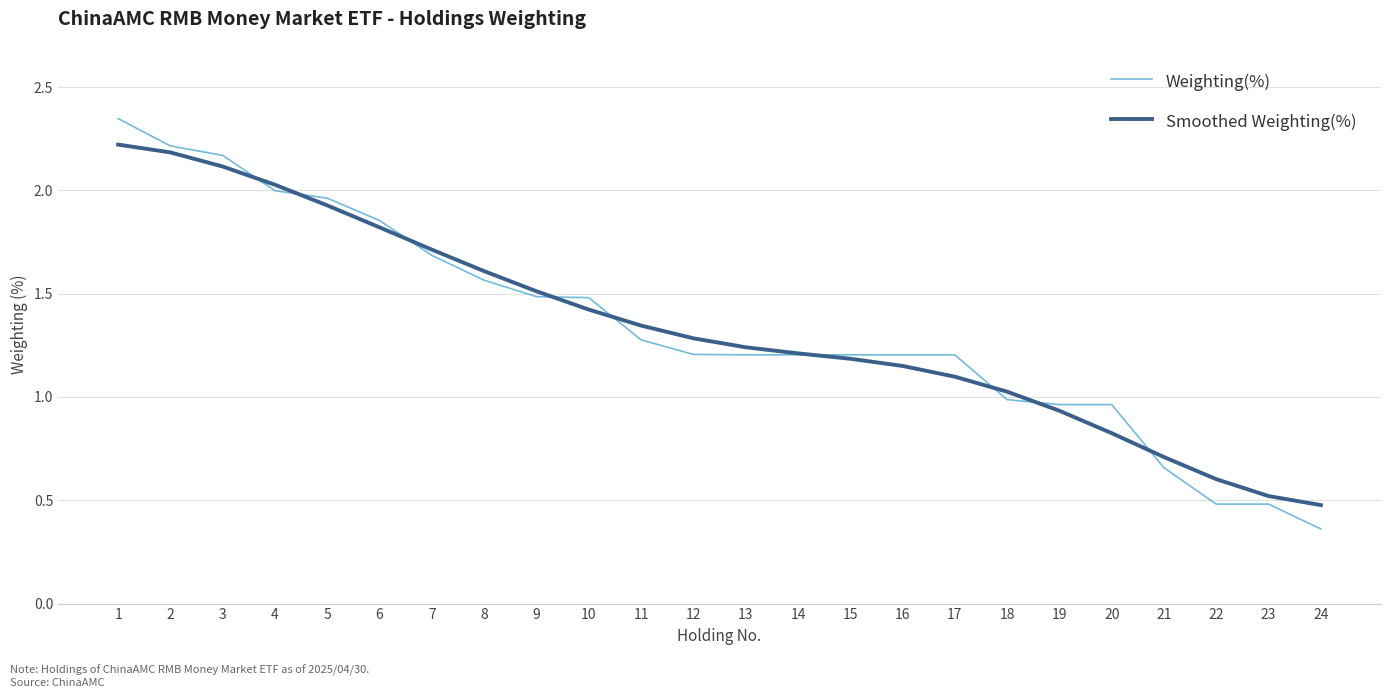

How many values in the Smoothed Weighting(%) series are below 1?

6